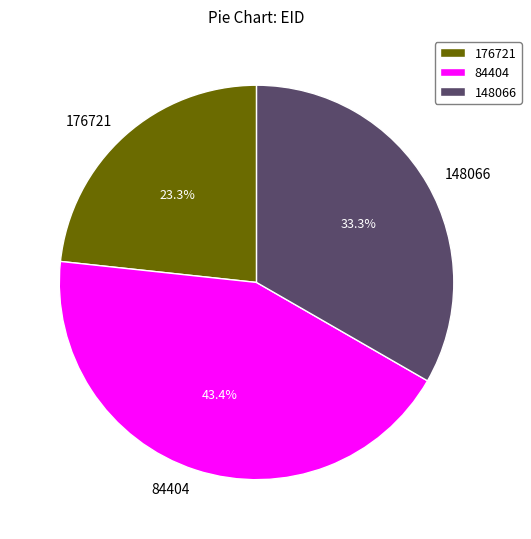

To the nearest percent, what is the combined percentage of 84404 and 176721?

67%